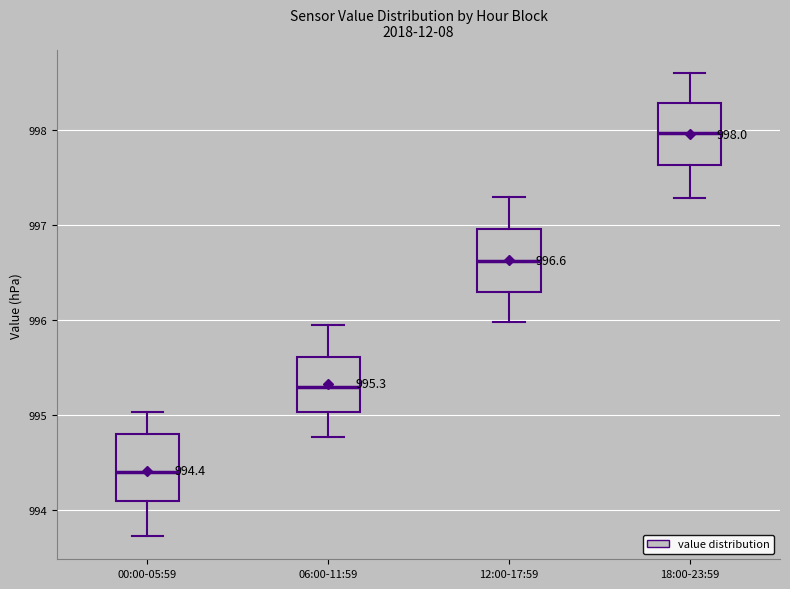

Which box has the highest median line?

18:00-23:59